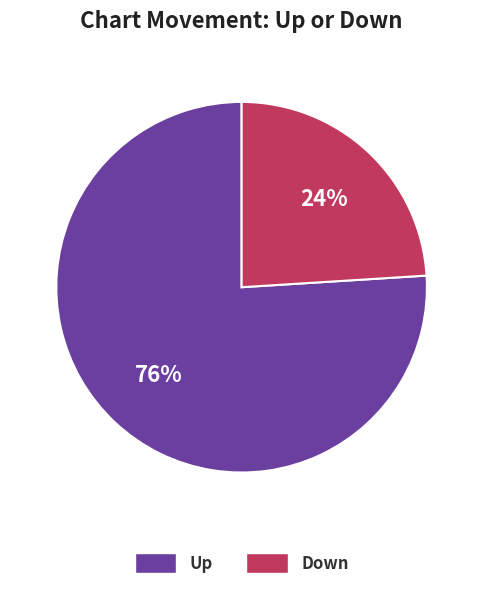

To the nearest percent, what is the difference between the largest and smallest slice percentages?

52%